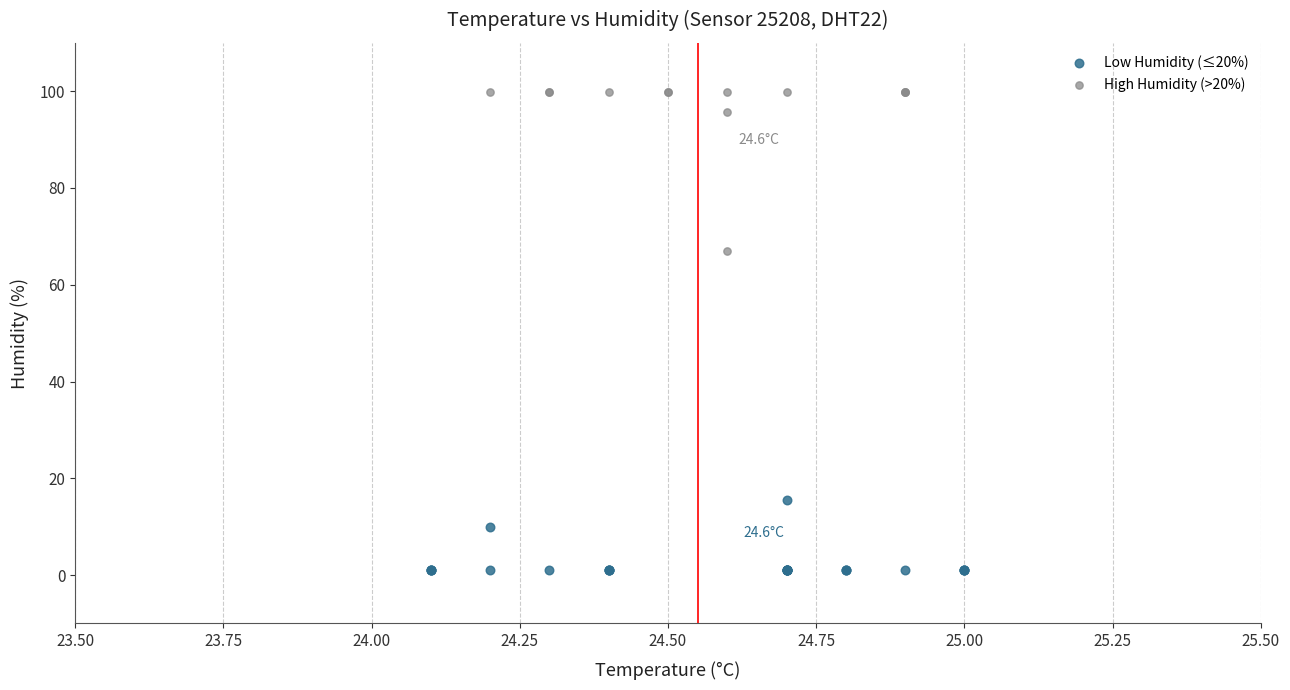

Which series contains the highest Y value?

High Humidity (>20%)